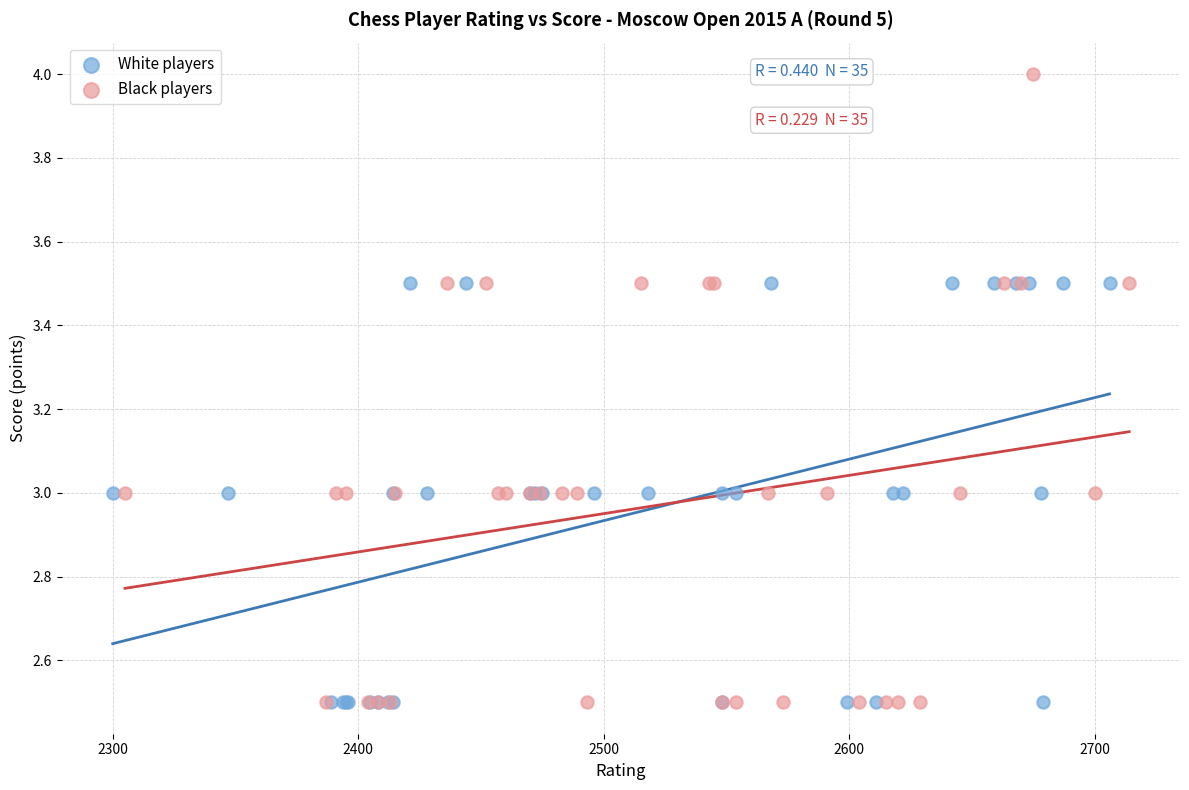

Which series contains the highest Y value?

Black players